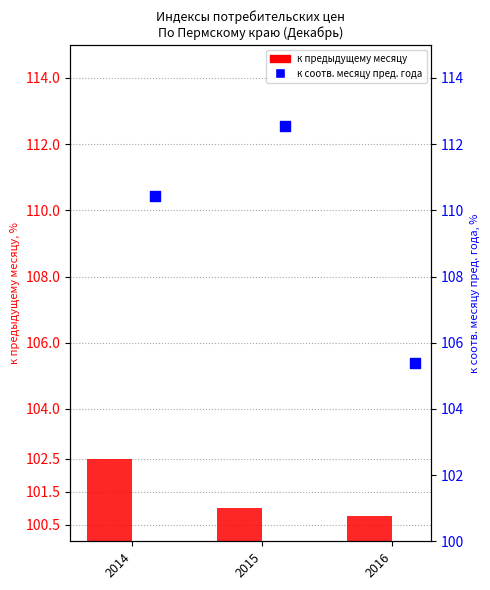

What are all the series names shown in the legend?

к предыдущему месяцу, к соотв. месяцу пред. года